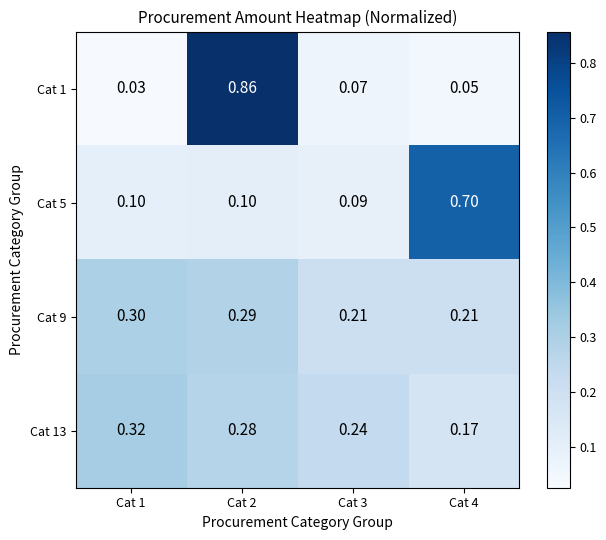

What is the total value across all series at Cat 1?

0.8